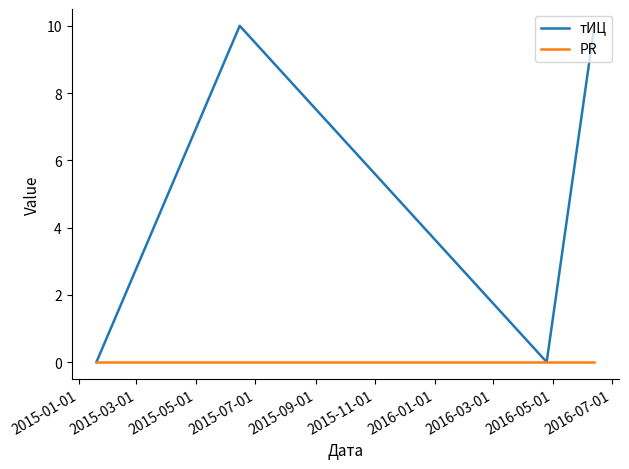

What are all the series names shown in the legend?

тИЦ, PR